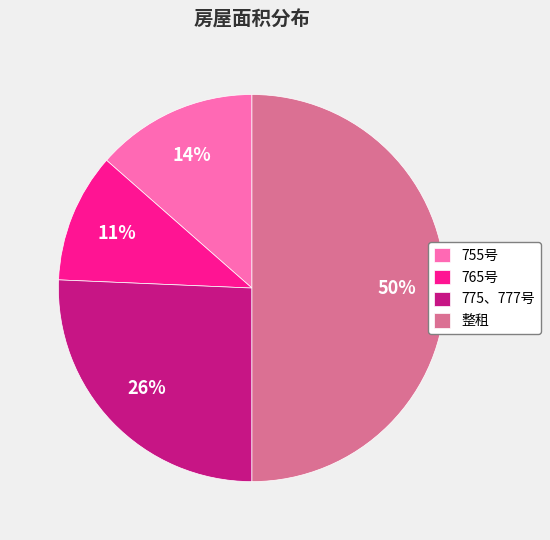

Combined, do 整租 and 765号 account for over 50%?

Yes